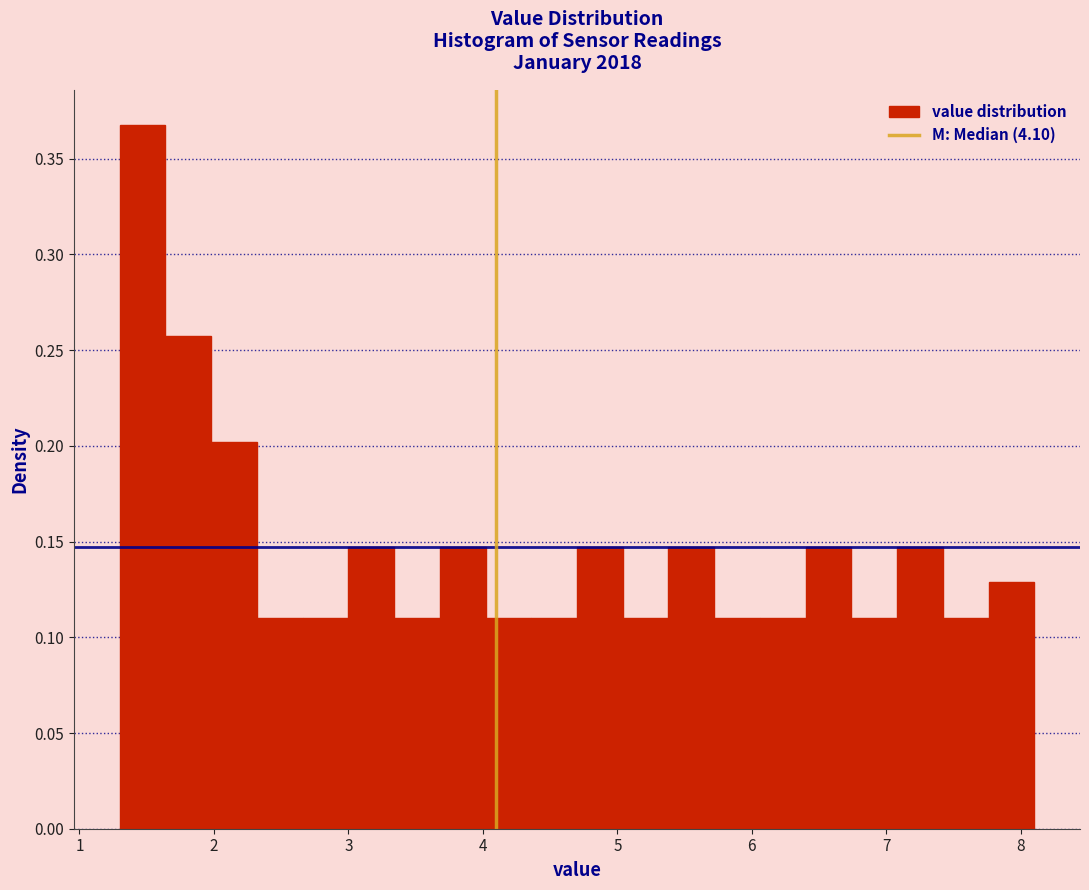

Read against the x-axis, roughly where is the centre of the tallest bar?

1.5